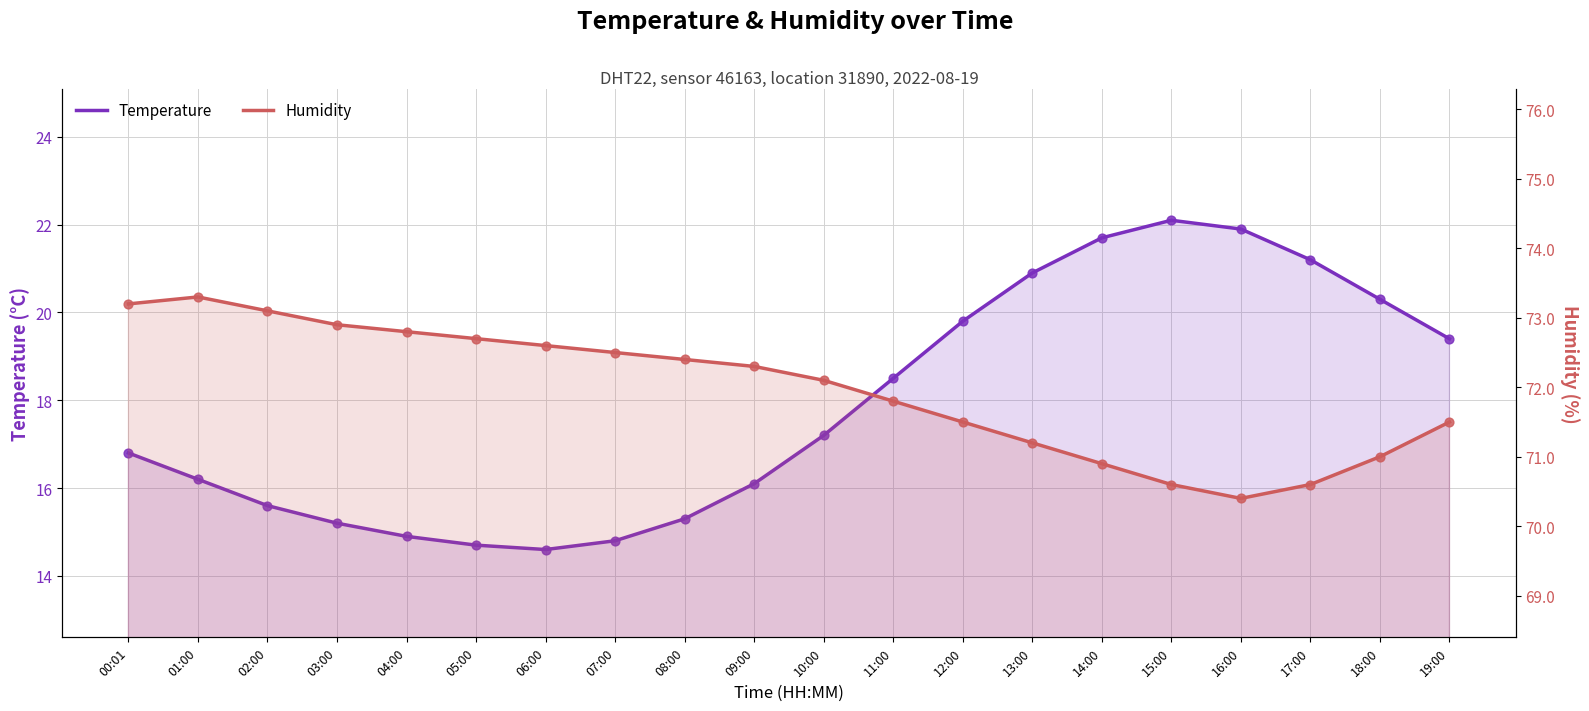

At which category is the sum across all series the highest?

15:00